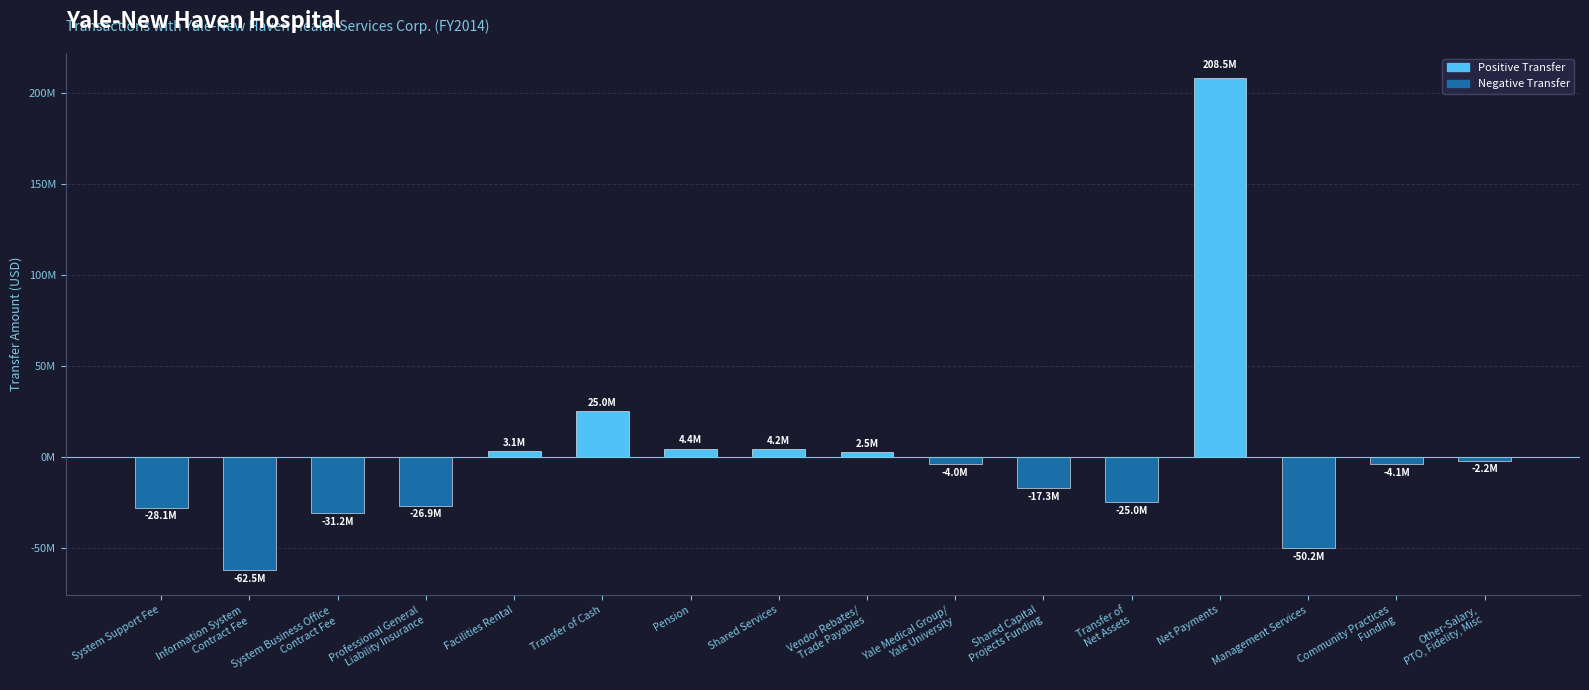

What is the average value?

-235158